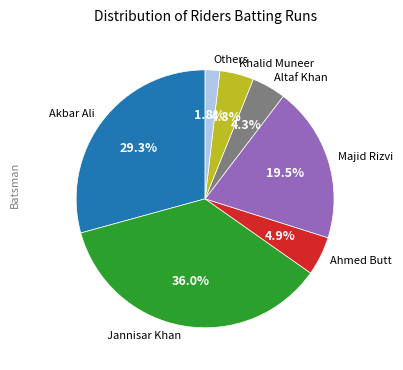

Which slice is the largest?

Jannisar Khan